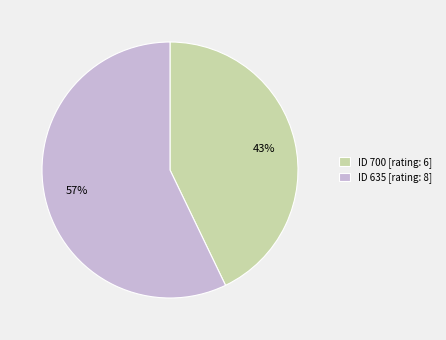

What is the ratio of the value at ID 635 [rating: 8] to the value at ID 700 [rating: 6]?

1.3